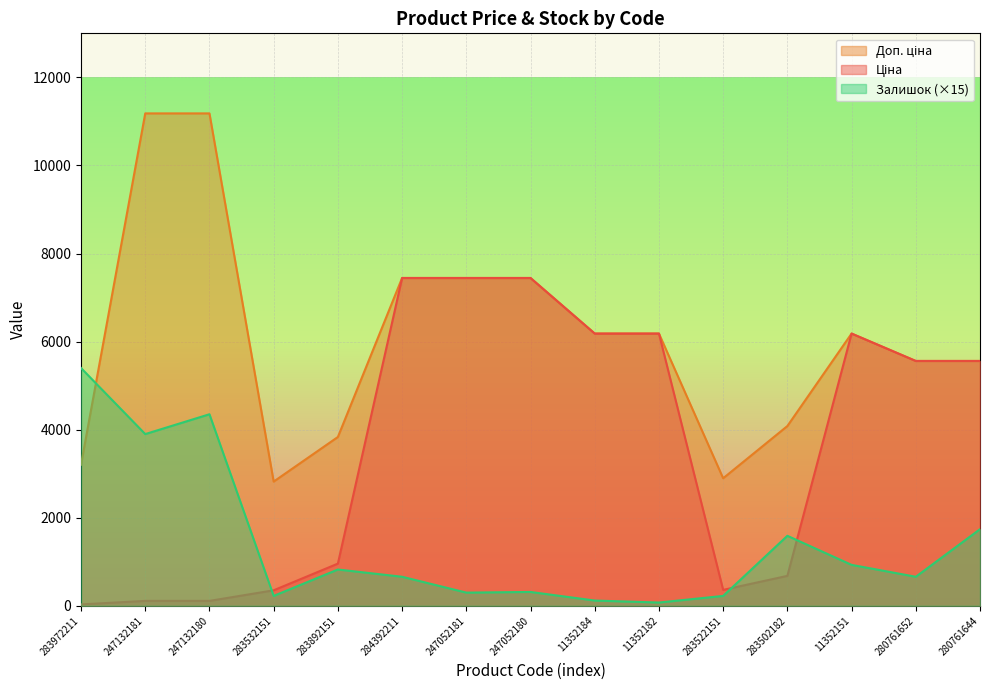

What is the total value across all series at 11352151?

13295.1